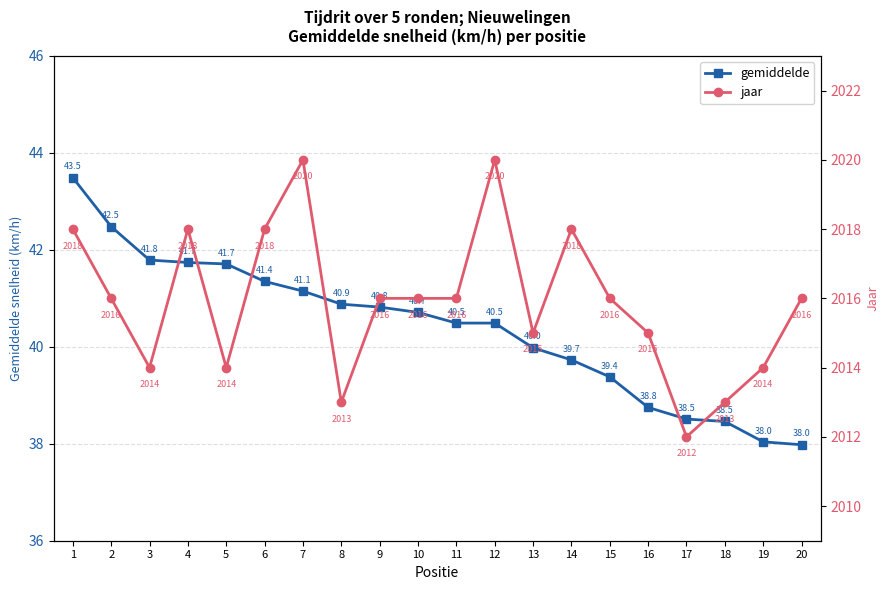

Which series has the largest total across all categories?

jaar